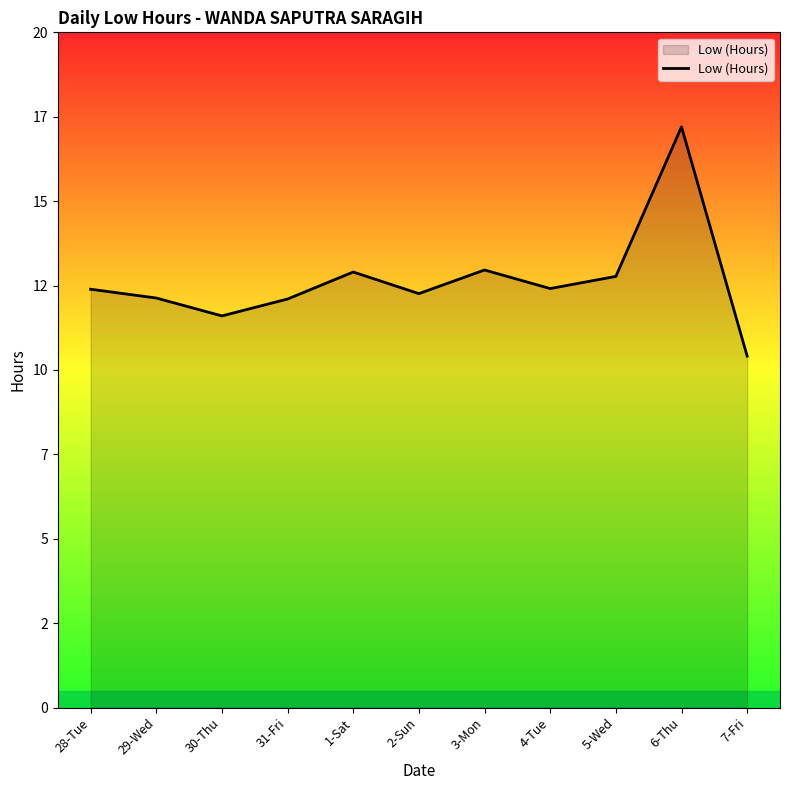

Is this an area chart (filled region under the line)?

Yes